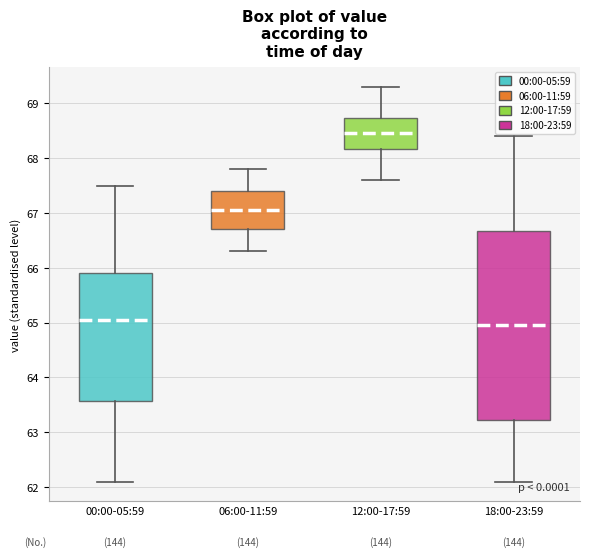

Where is the upper edge of the box for 06:00-11:59 on the y-axis? The values are not printed on the chart, so give them approximately, as read against the axis.

67.4